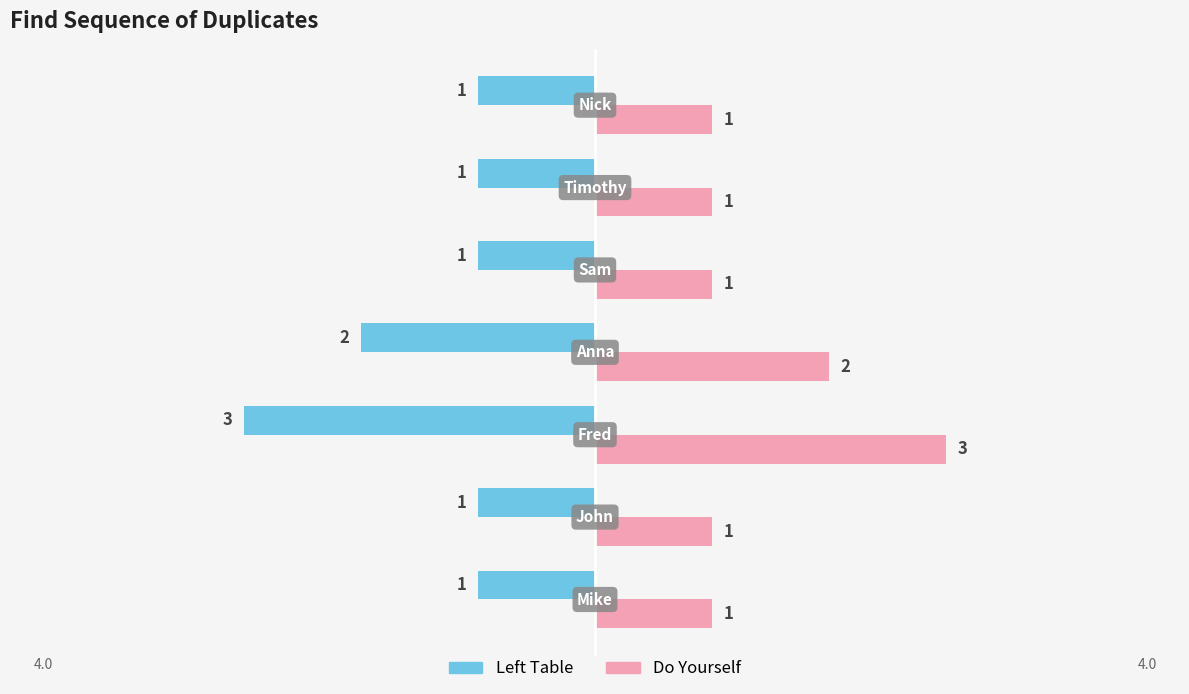

List the series in order of their overall mean, lowest first.

Left Table, Do Yourself